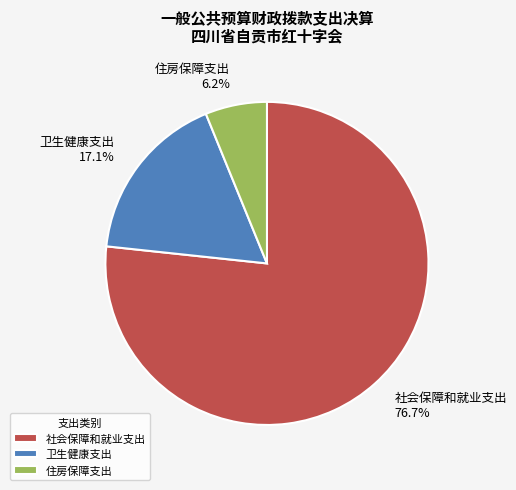

Is there any slice that represents more than half of the pie?

Yes